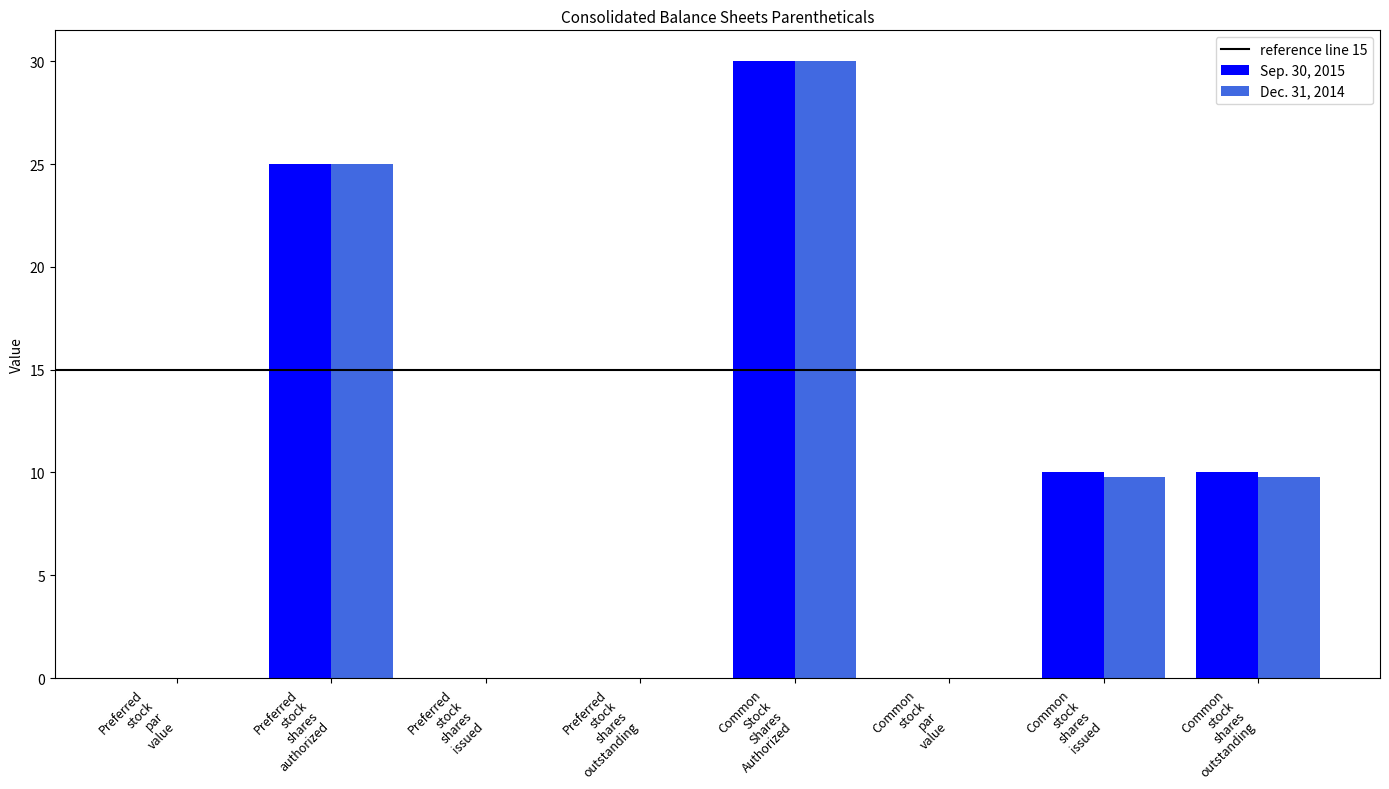

What is the greatest value displayed?

30.0